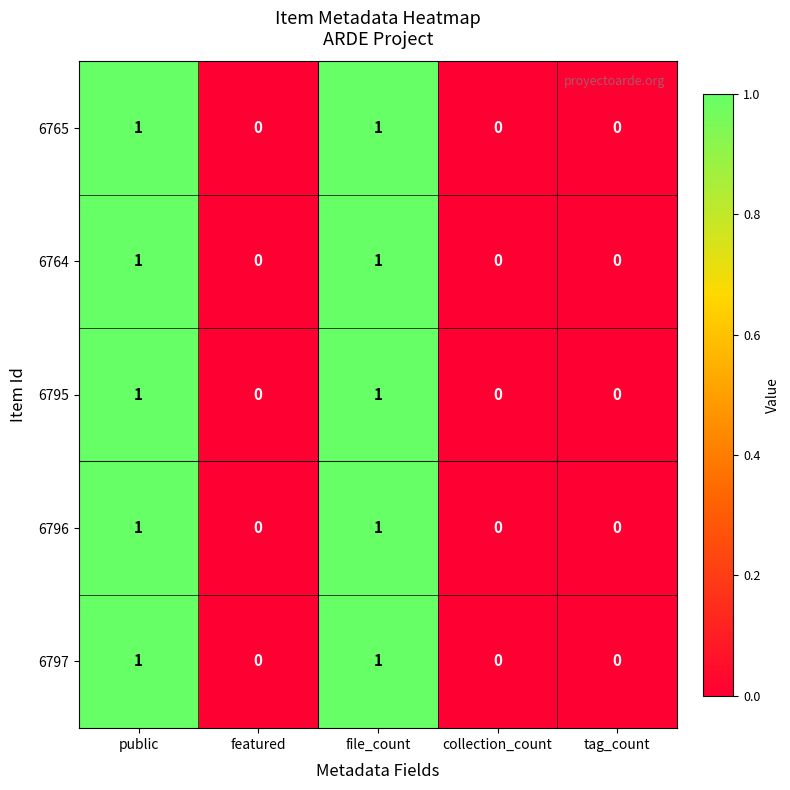

The 6764 series shows 1 at file_count. True or false?

True